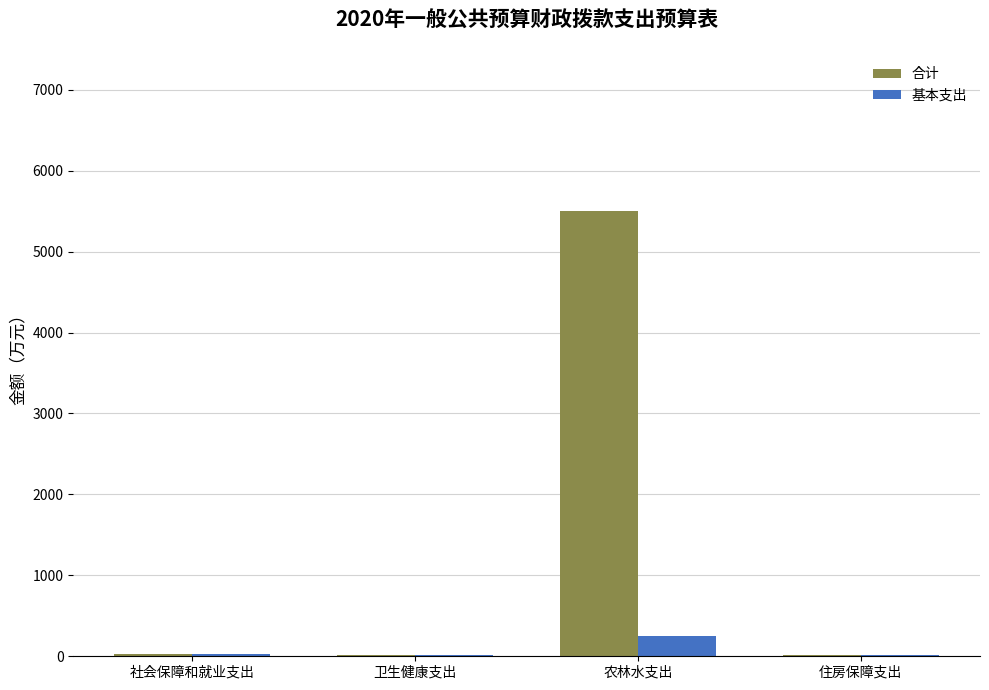

Which series has the largest total across all categories?

合计